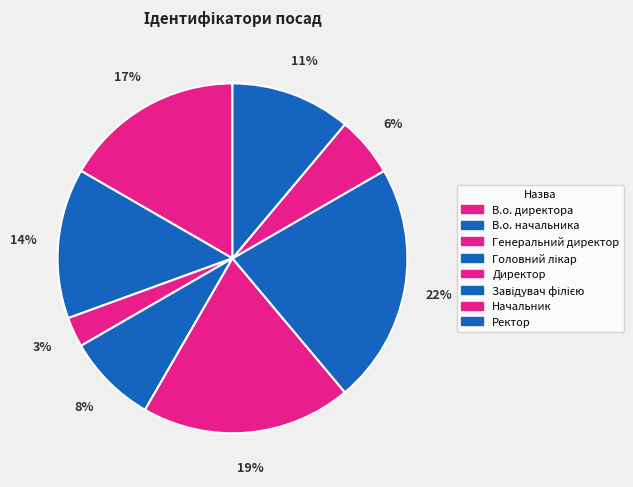

Is there a majority slice in this chart?

No